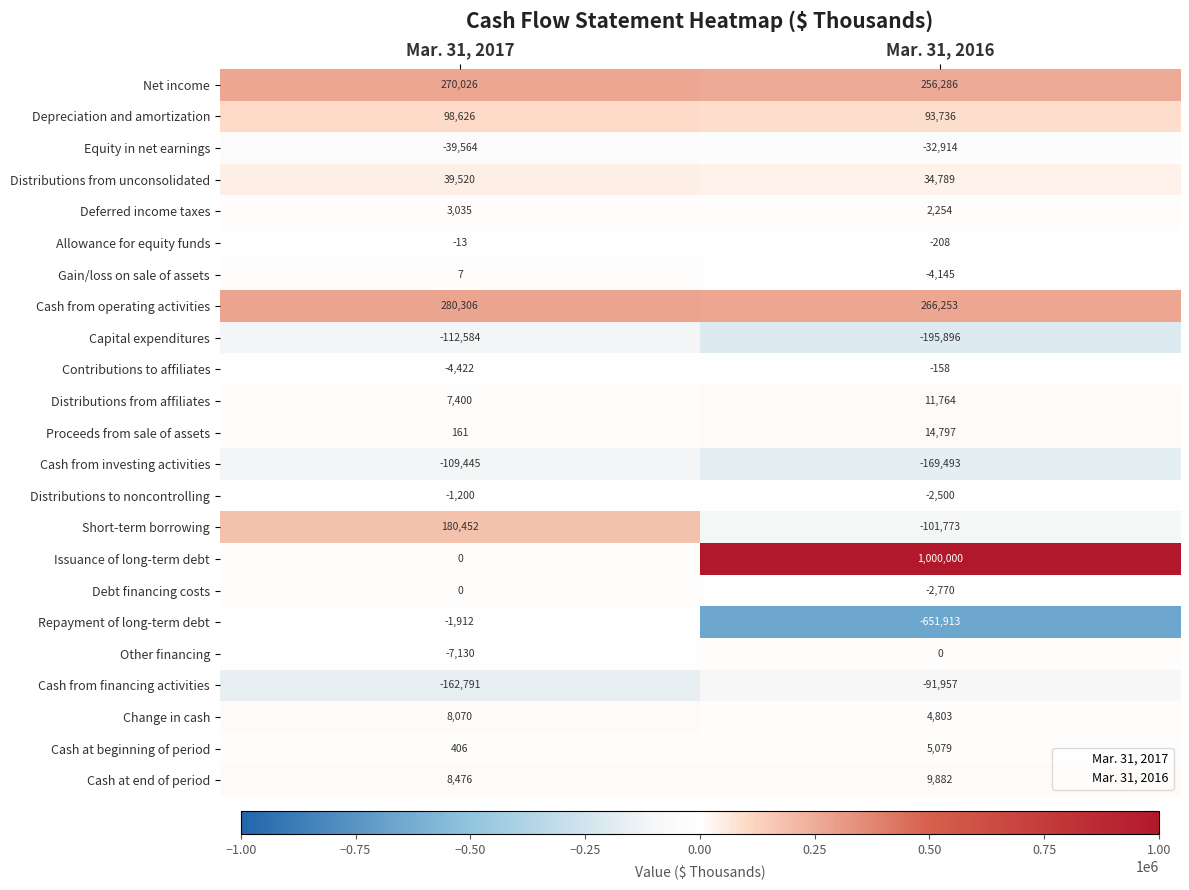

What is the sum of the Equity in net earnings values at Mar. 31, 2017 and Mar. 31, 2016?

-72478